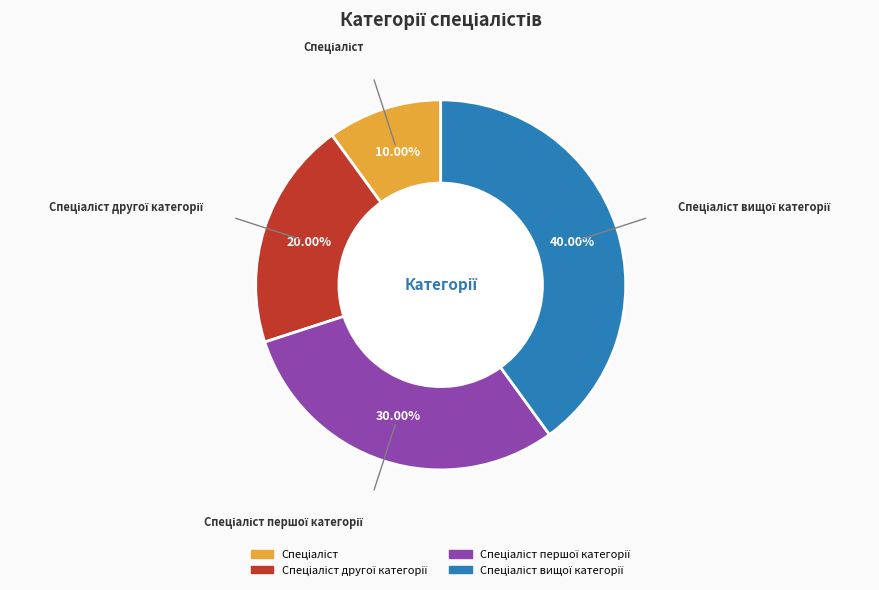

Is there any slice that represents more than half of the pie?

No